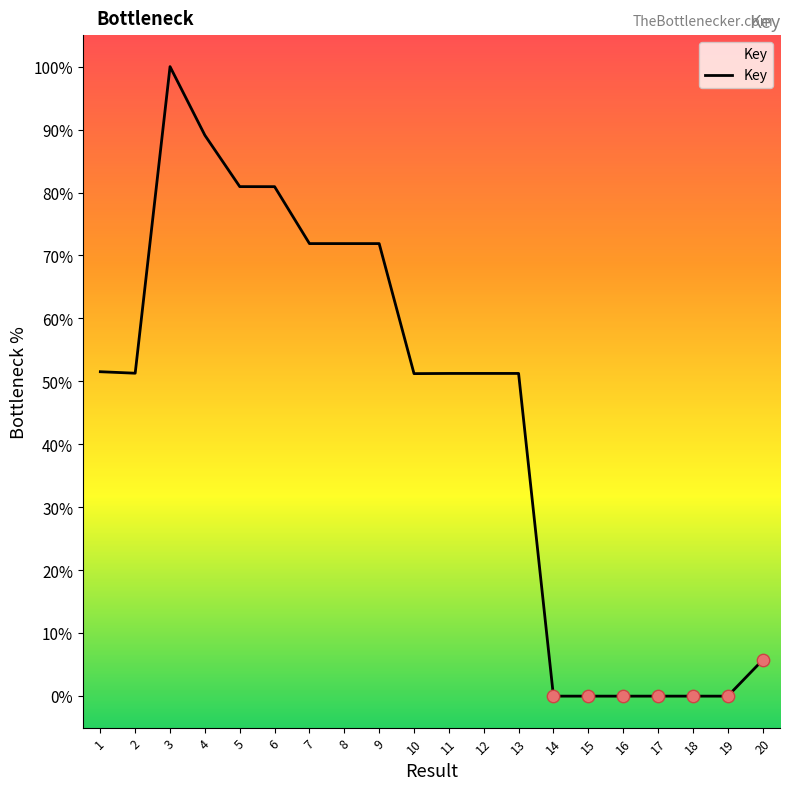

Approximately how many times larger is the value at 7 compared to 5?

0.9